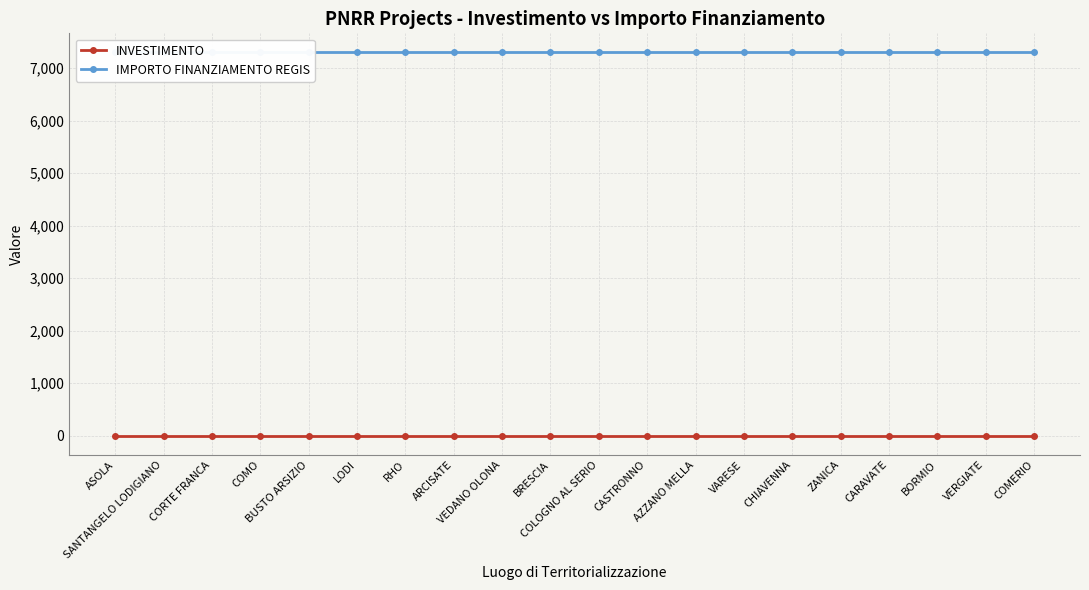

At which category is the sum across all series the highest?

ASOLA